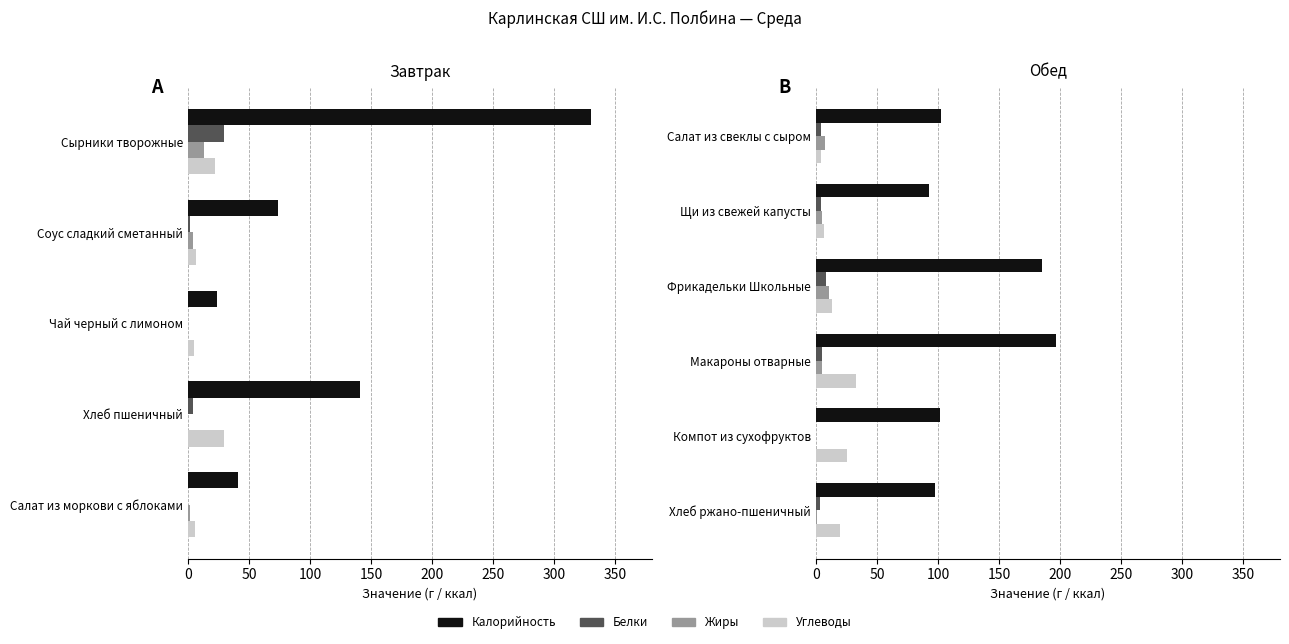

The Калорийность series shows 185.3 at Фрикадельки Школьные. True or false?

True